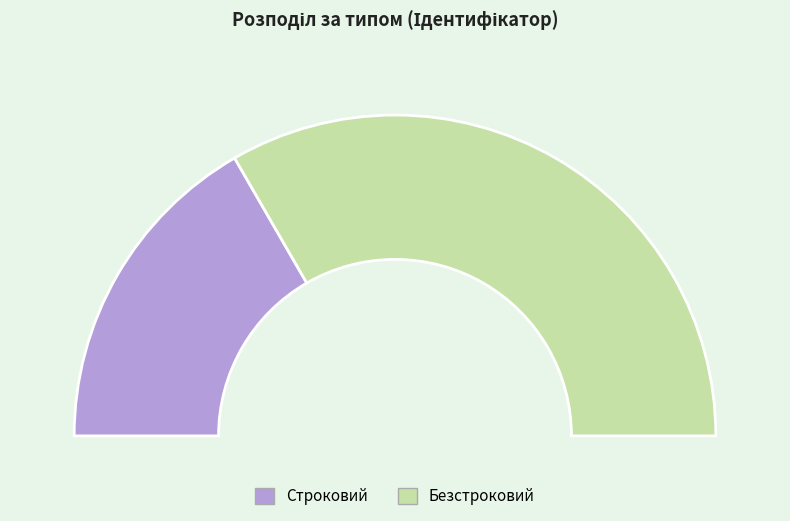

To the nearest percent, what percentage of the pie is Строковий?

33%